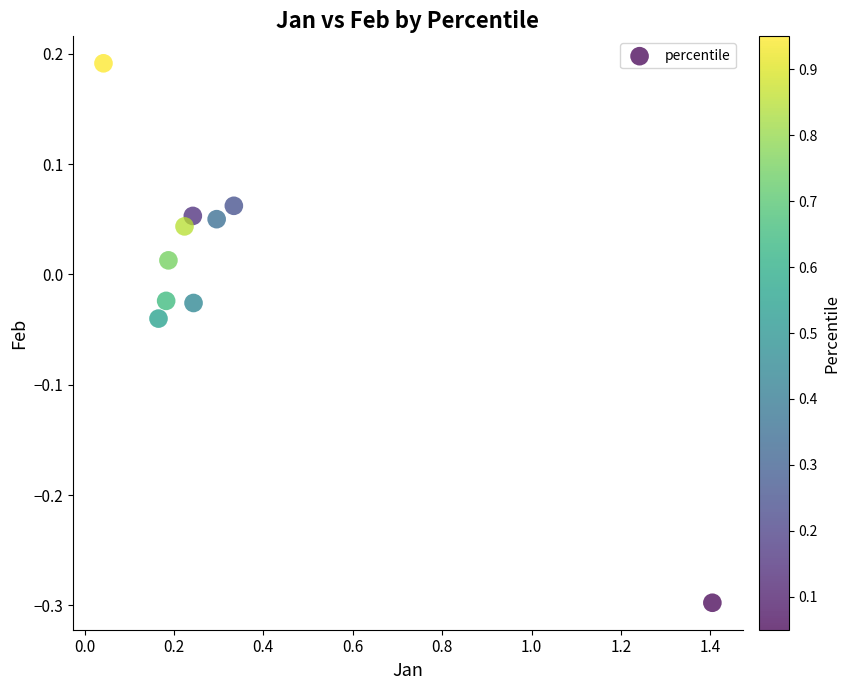

What is the range of Y values (max minus min)?

0.5